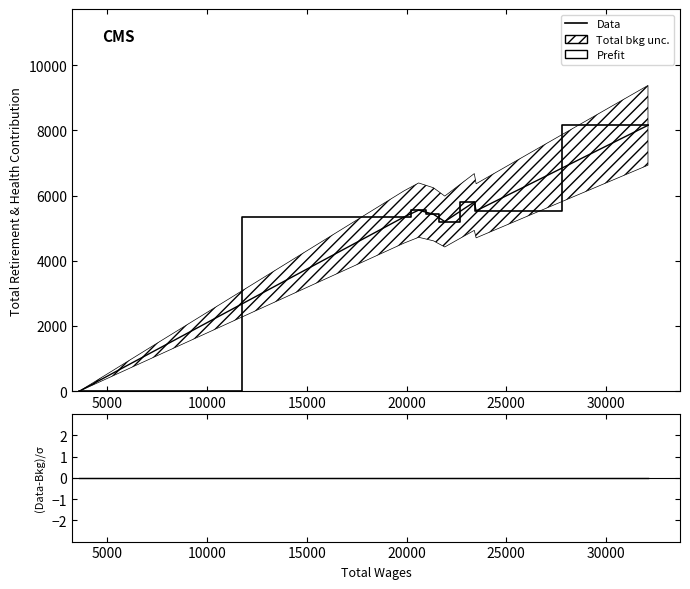

How many categories are shown in the chart?

8